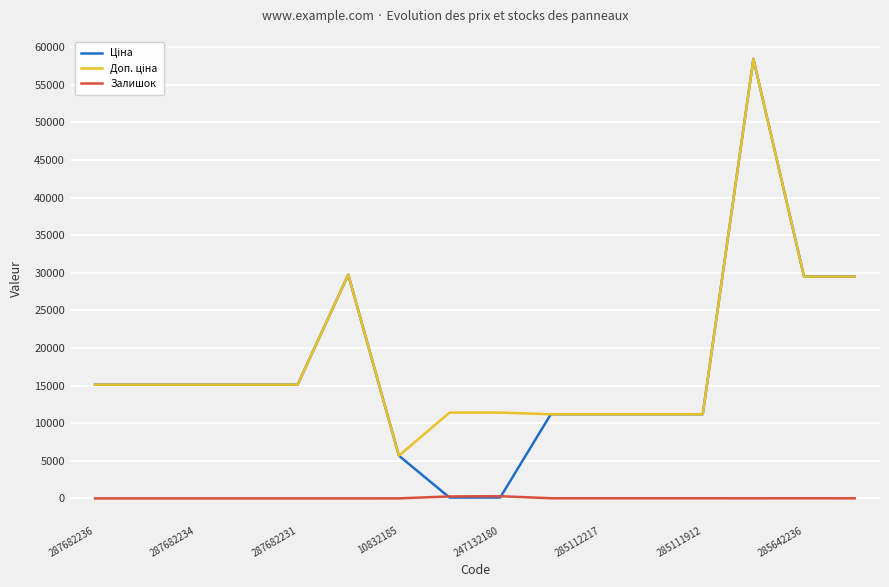

True or false: Ціна and Доп. ціна intersect in this chart.

False